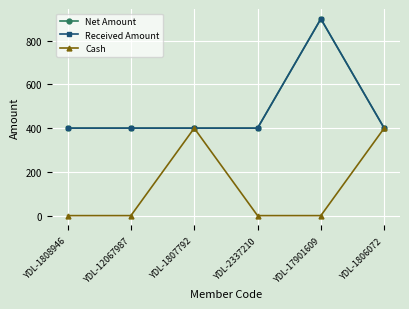

True or false: Cash has a value of 0 at YDL-17901609.

True